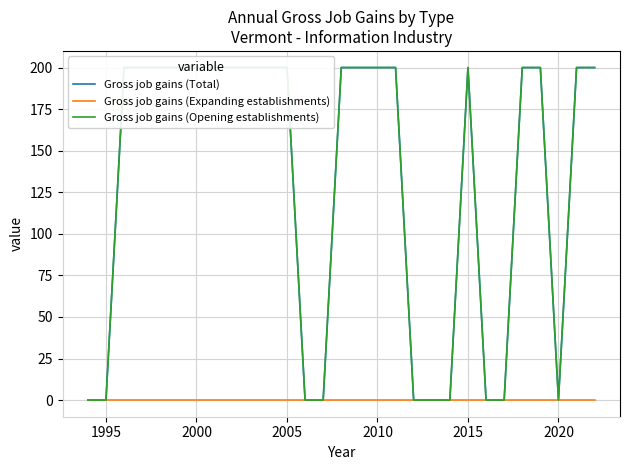

How many positive values does the Gross job gains (Opening establishments) series have?

19